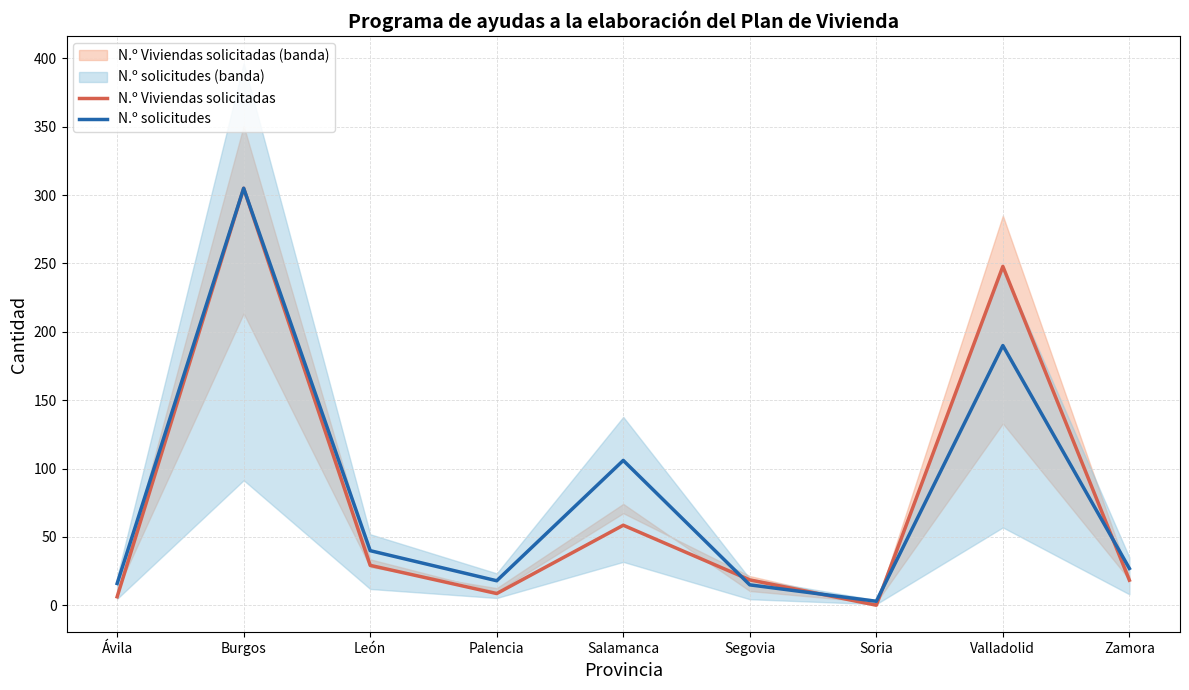

What is the total value across all series at Valladolid?

437.9